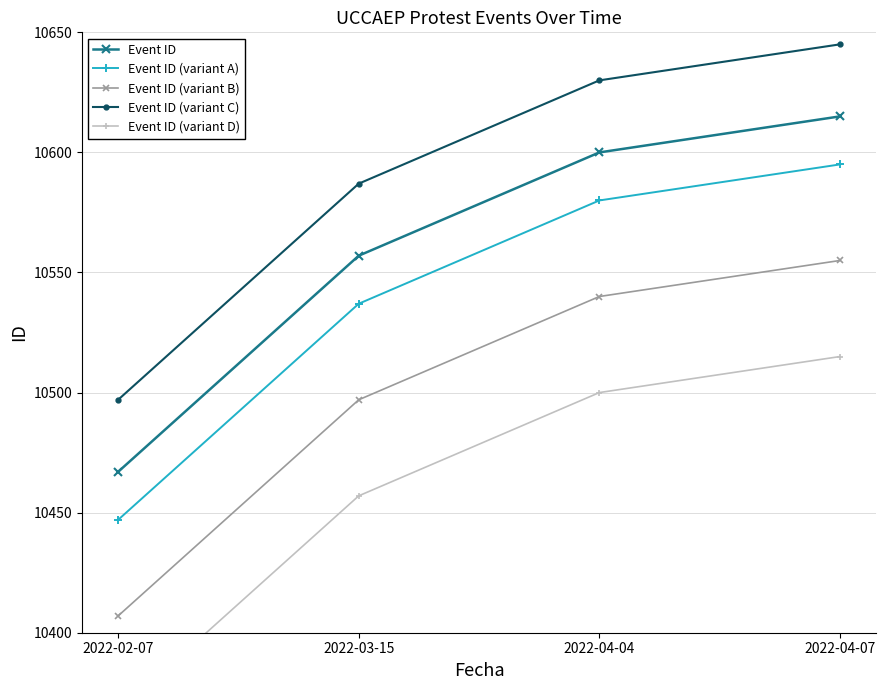

True or false: Event ID (variant C) has more than 1 points higher than both neighbors.

False